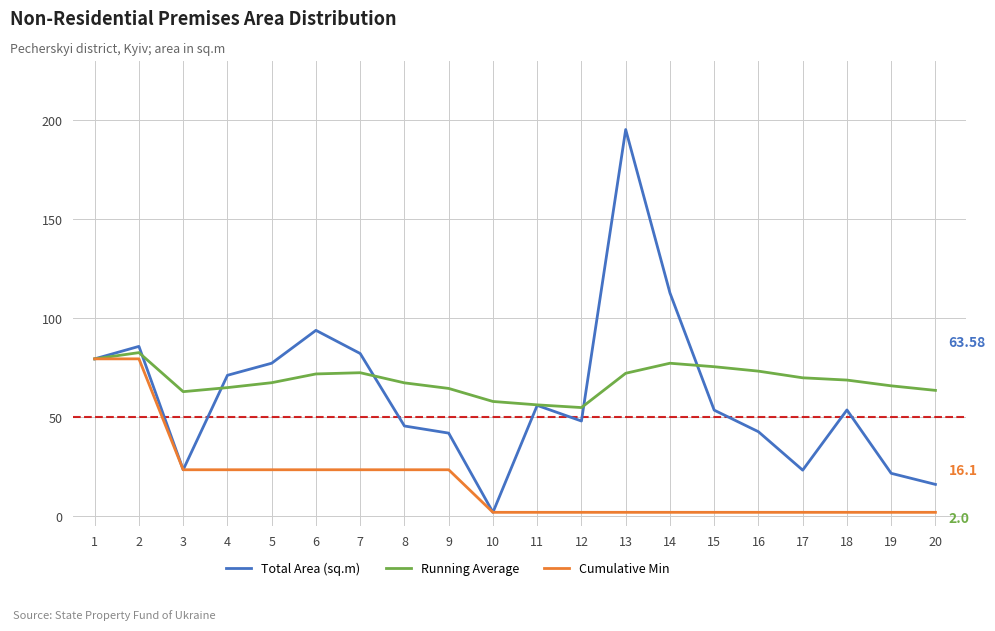

Where is the first local maximum for Running Average?

2